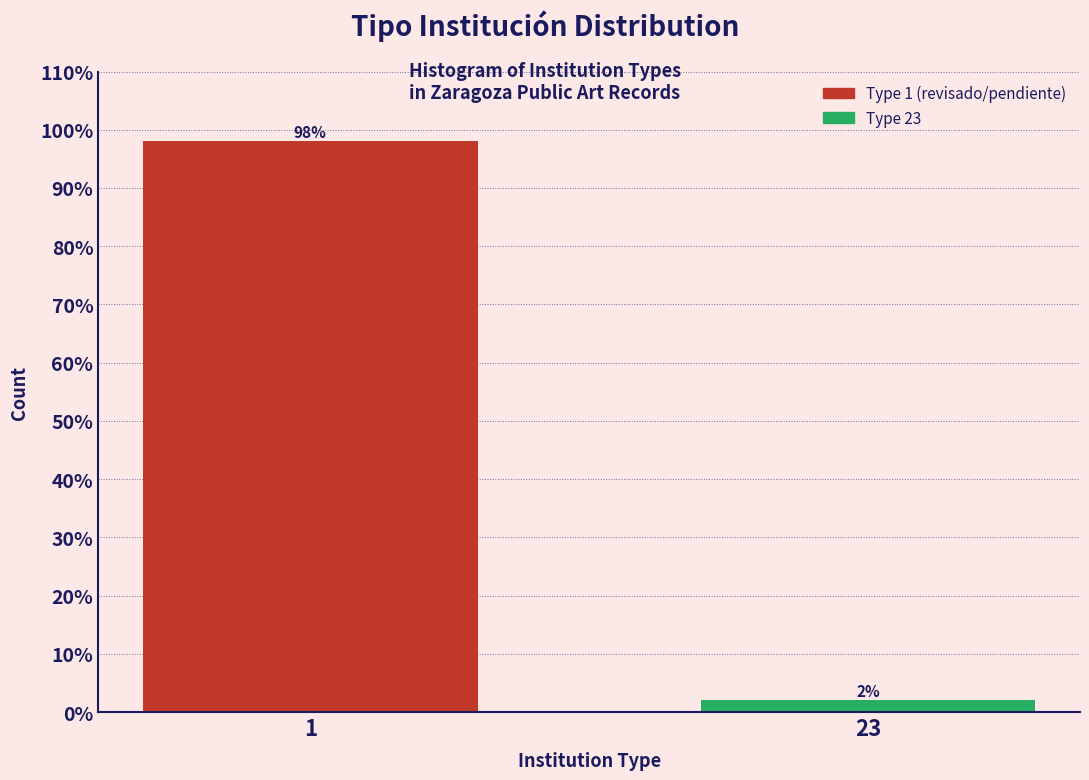

Reading right to left, extract all data points from this chart.

23=2	1=98